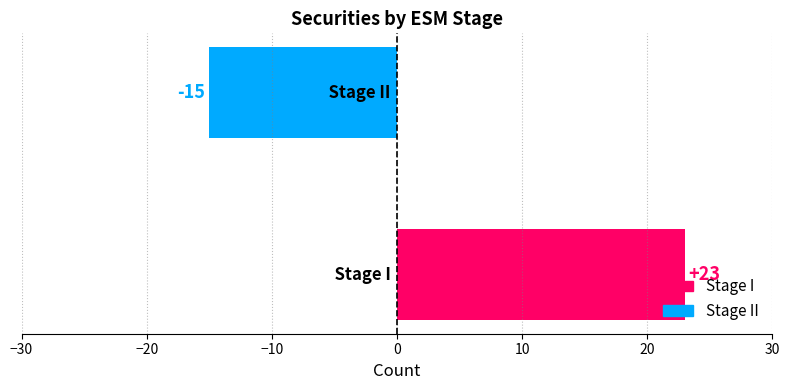

Count the number of data series in this chart.

1